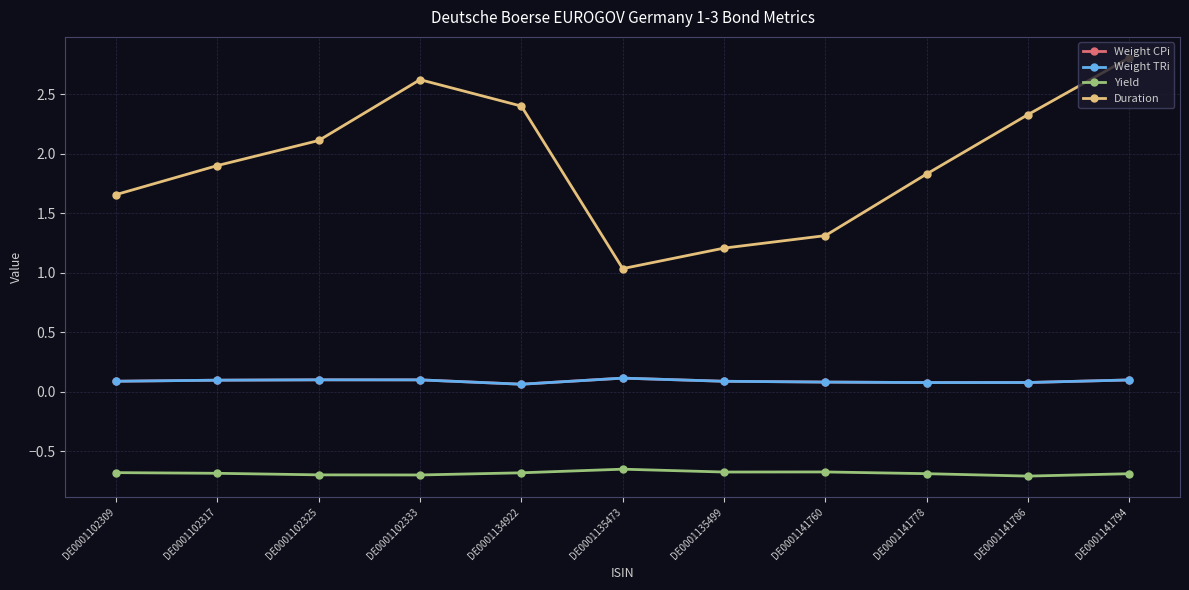

What is the highest value of the Duration series?

2.8